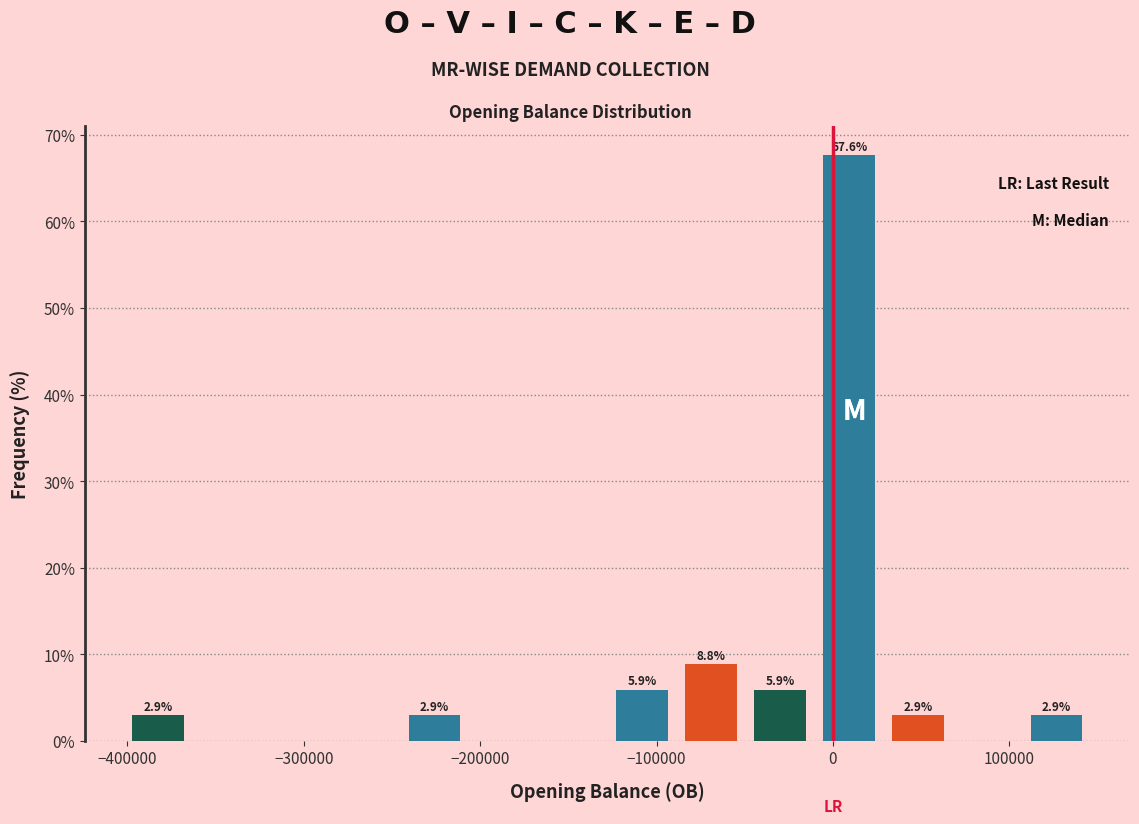

Around what value on the x-axis is the tallest bar? Give the approximate position of its centre, as read against the axis.

10000